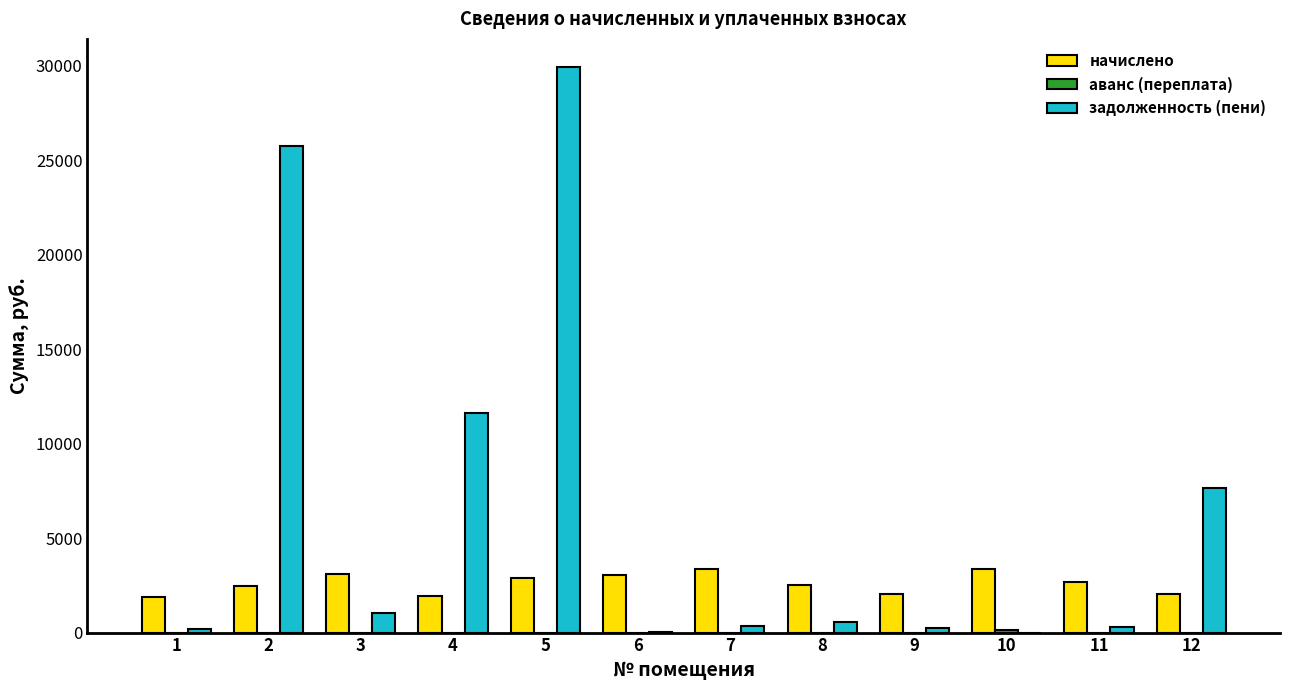

At which category is the sum across all series the highest?

5